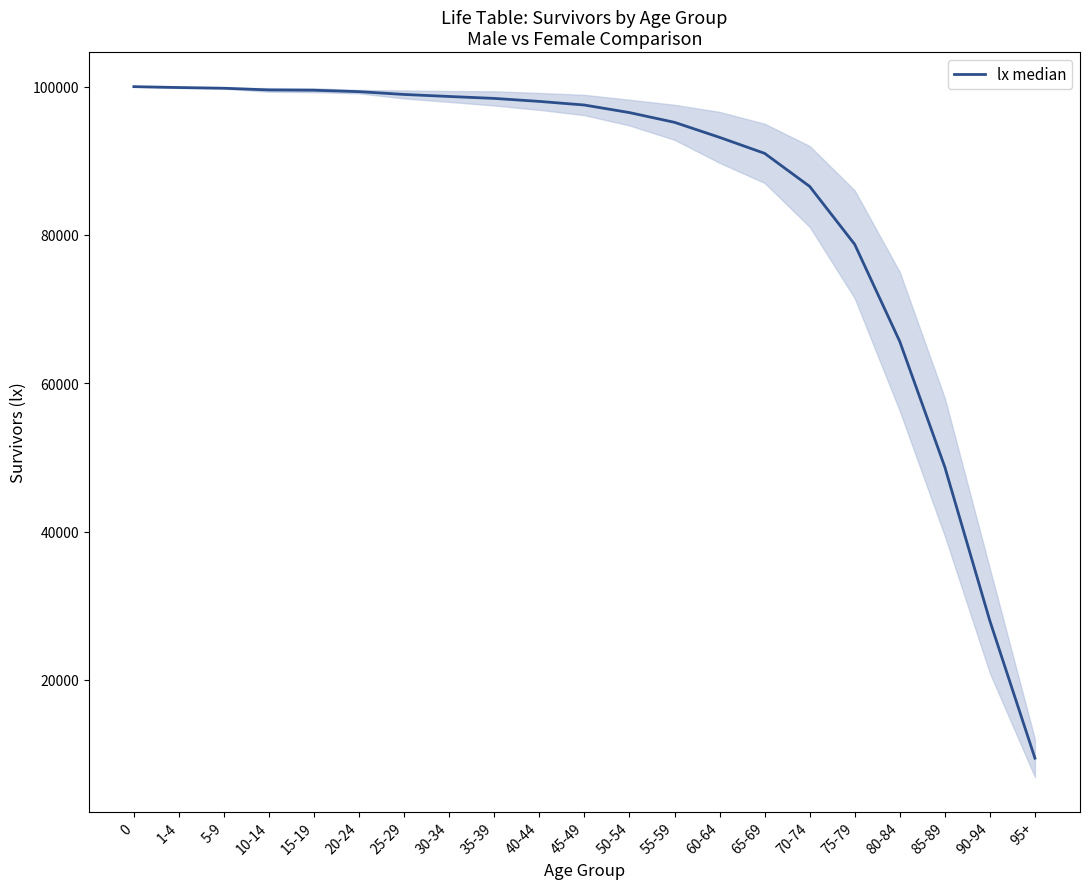

What is the change in value from 75-79 to 95+?

-69276